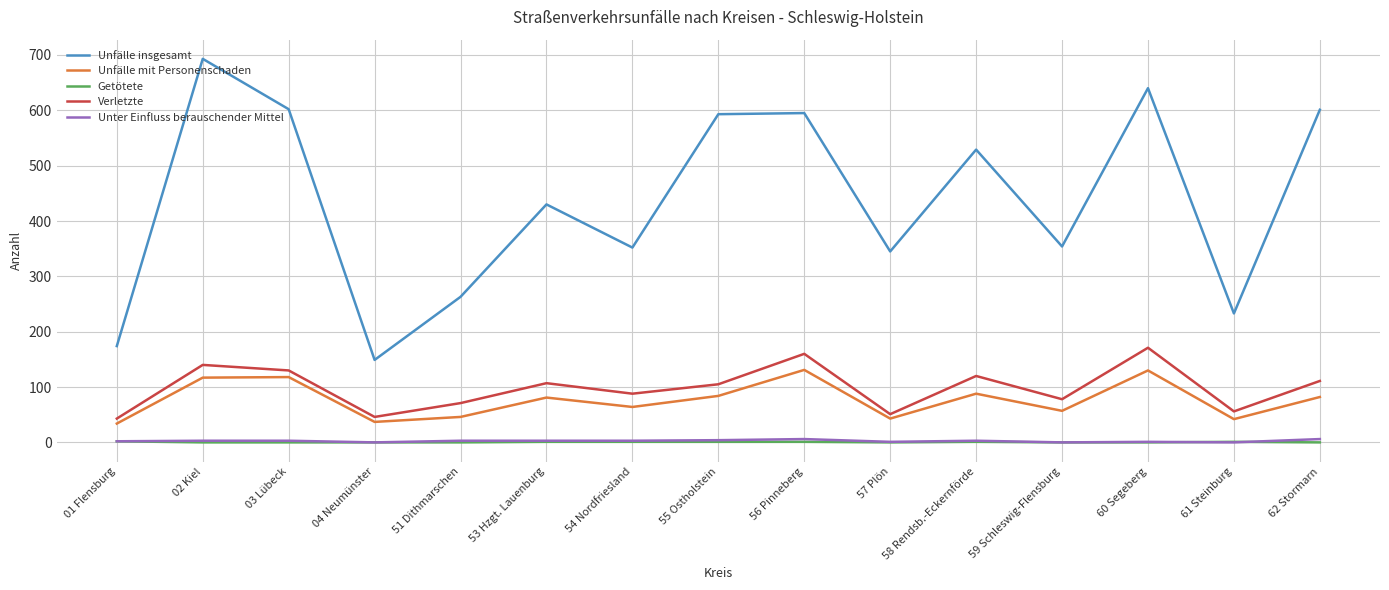

What is the lowest value of the Verletzte series?

43